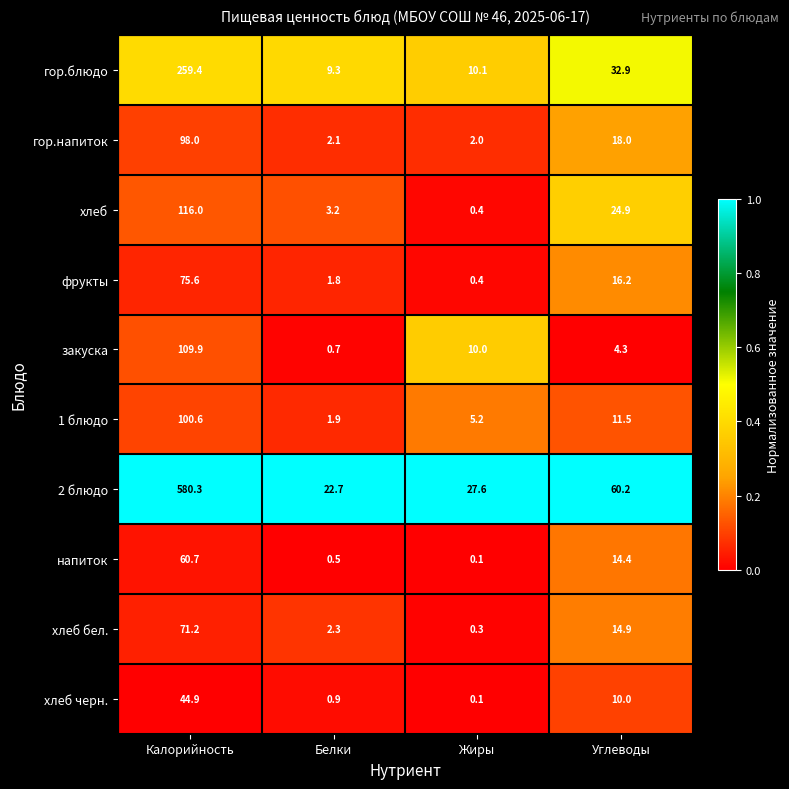

At which category is the sum across all series the highest?

Калорийность